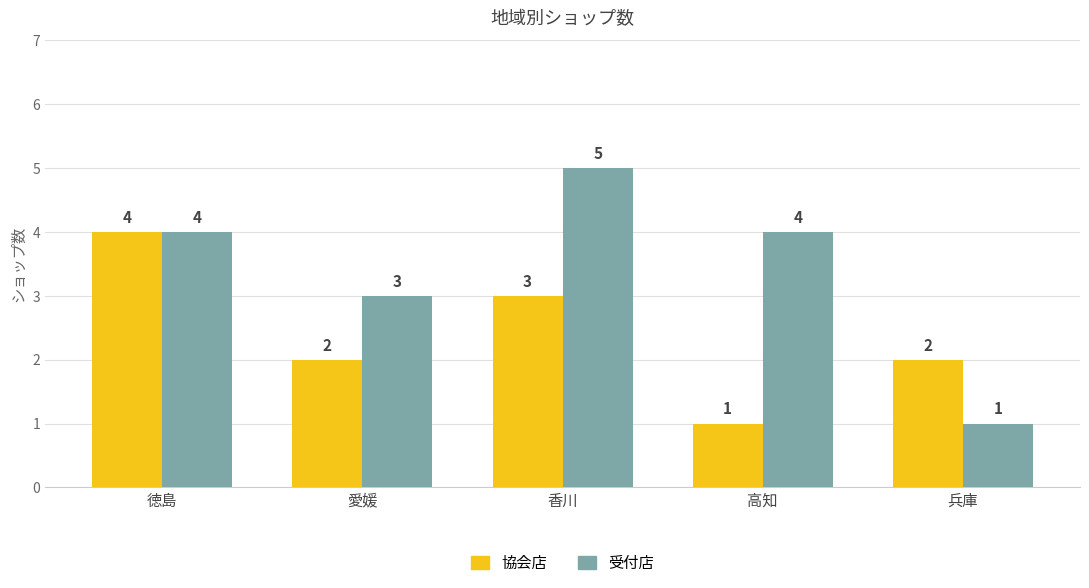

The 協会店 series shows 4 at 徳島. True or false?

True